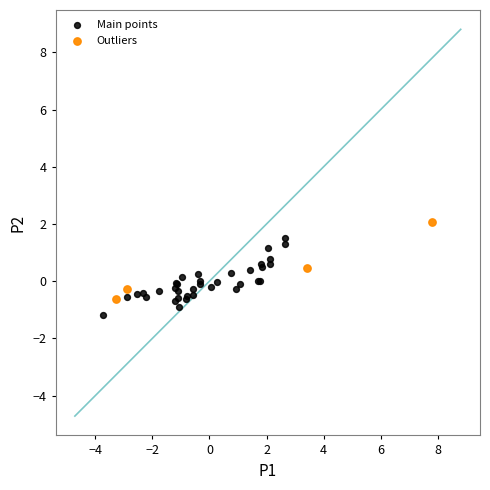

Which series contains the highest Y value?

Outliers